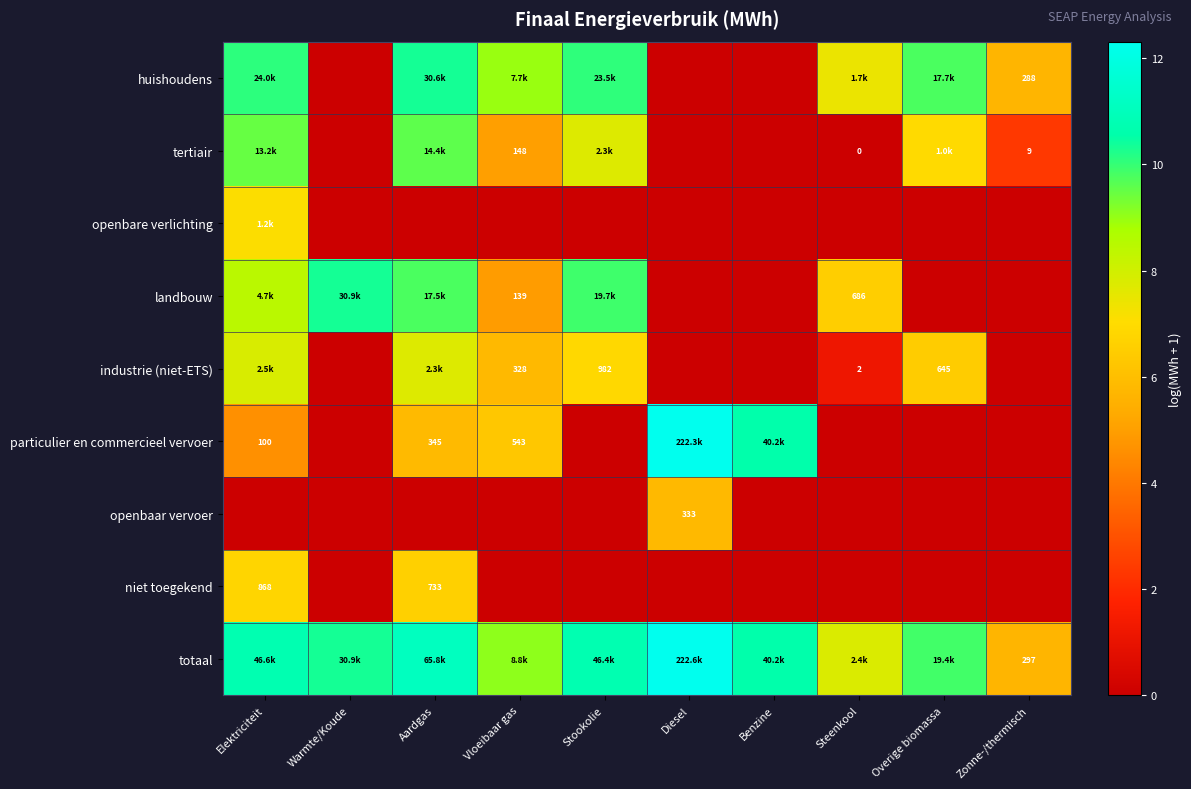

Rank the series at Overige biomassa from highest to lowest value.

totaal, huishoudens, tertiair, industrie (niet-ETS), openbare verlichting, landbouw, particulier en commercieel vervoer, openbaar vervoer, niet toegekend